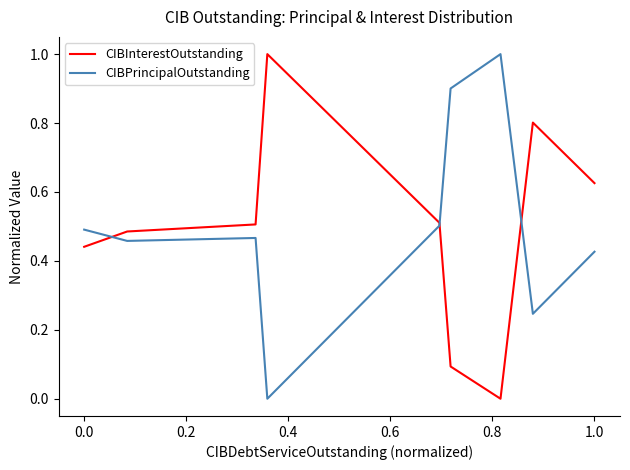

What is the highest value of the CIBInterestOutstanding series?

1.0